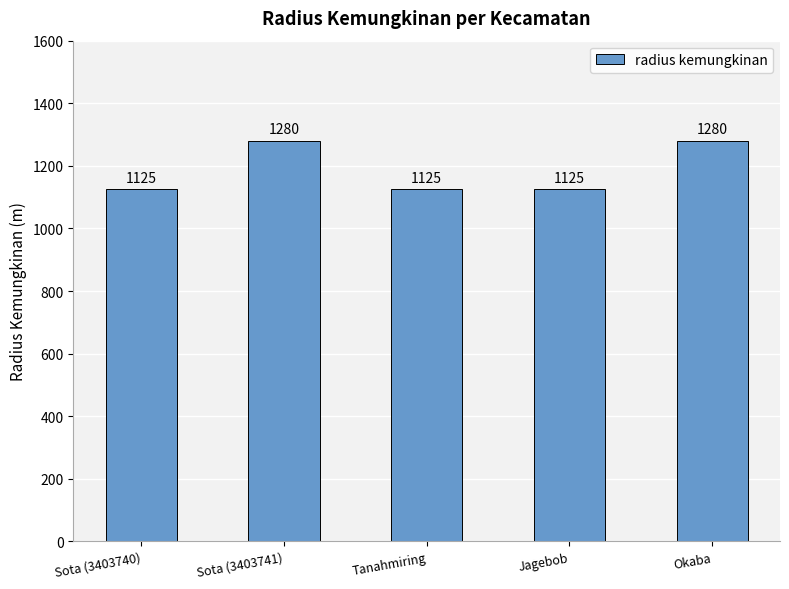

The chart shows a value of 1473 at Sota (3403740). True or false?

False